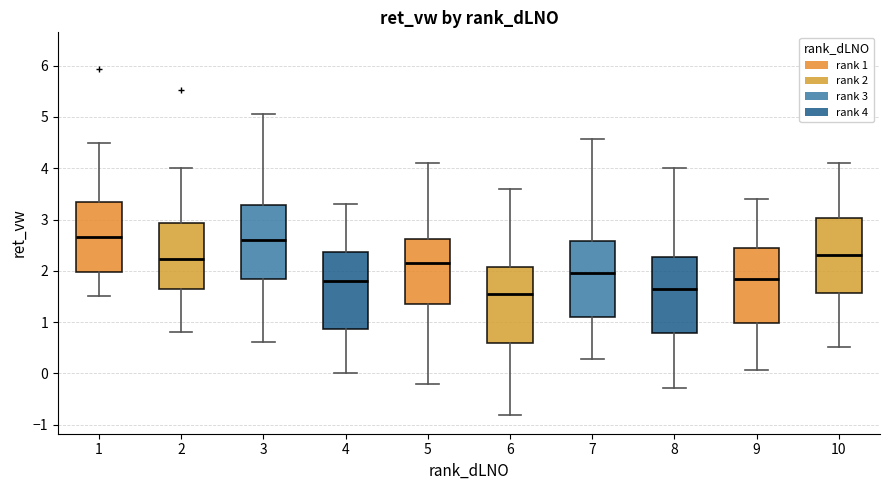

Where is the lower edge of the box at x = 3 on the y-axis? The values are not printed on the chart, so give them approximately, as read against the axis.

1.9